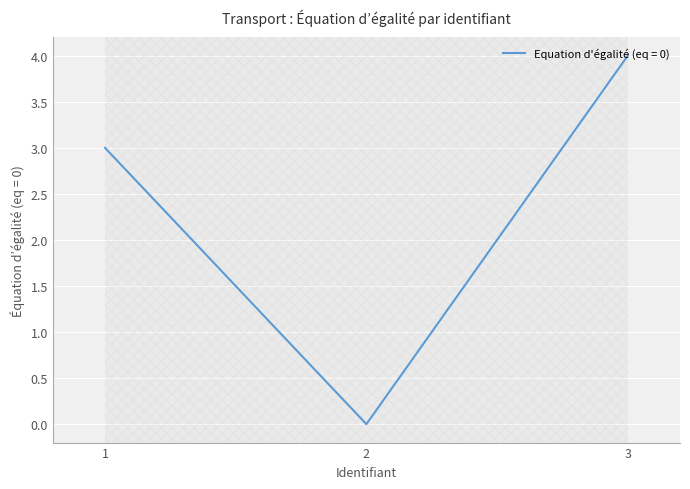

At which category does the chart reach its minimum across all series?

2